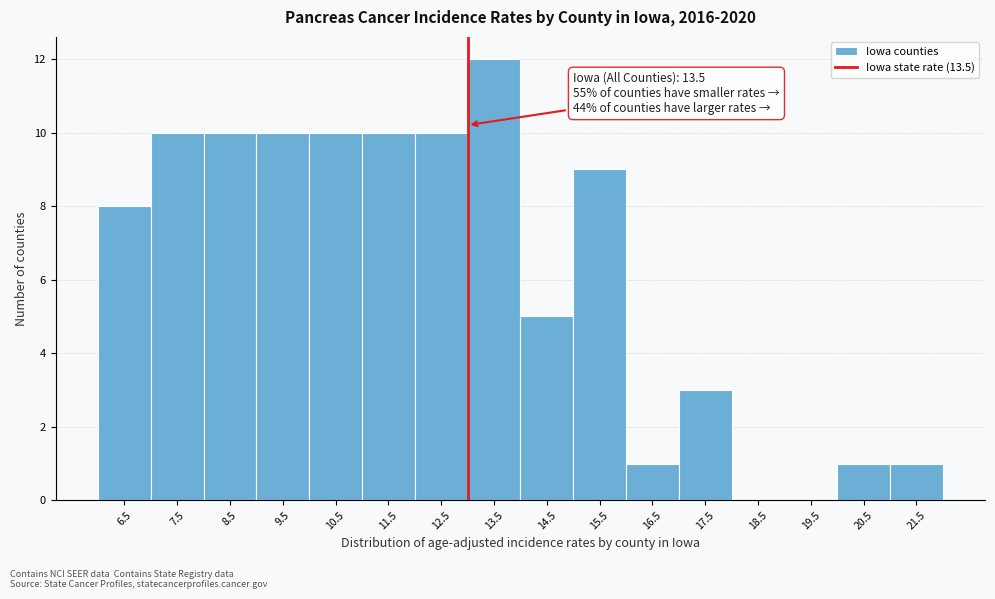

Reading left to right, extract all data points from this chart.

6.5=8	7.5=10	8.5=10	9.5=10	10.5=10	11.5=10	12.5=10	13.5=12	14.5=5	15.5=9	16.5=1	17.5=3	18.5=0	19.5=0	20.5=1	21.5=1